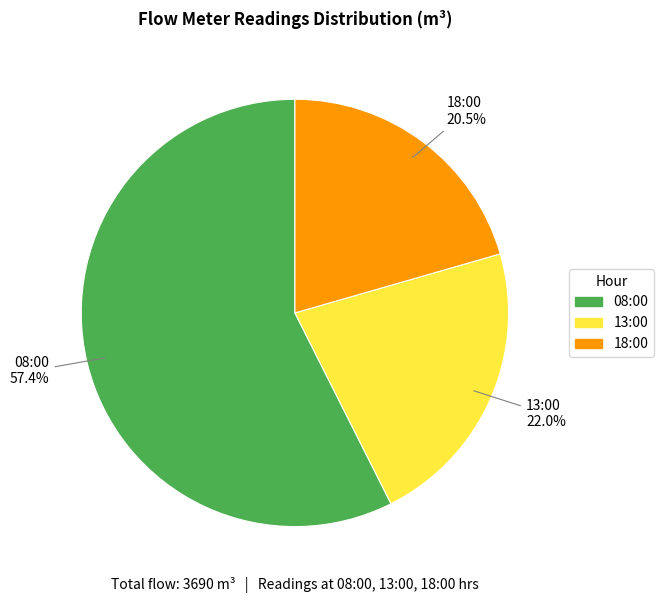

Count the number of slices in the pie.

3